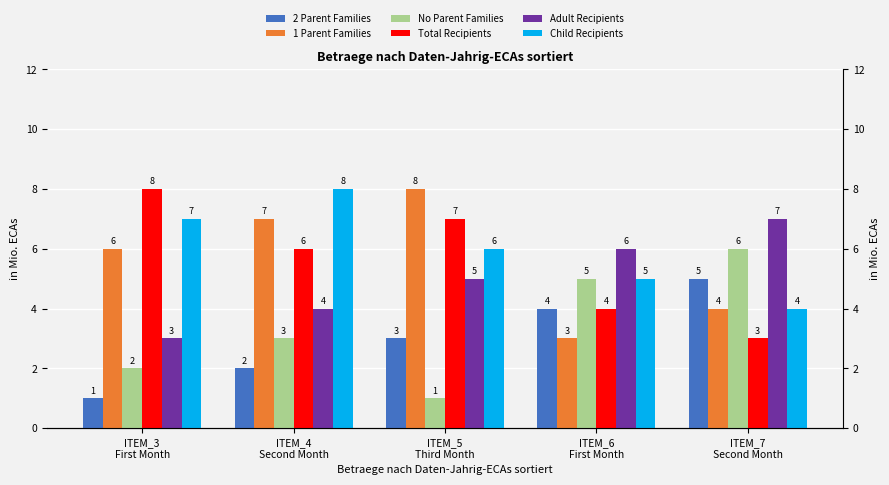

What position from the right is ITEM_4
Second Month?

4